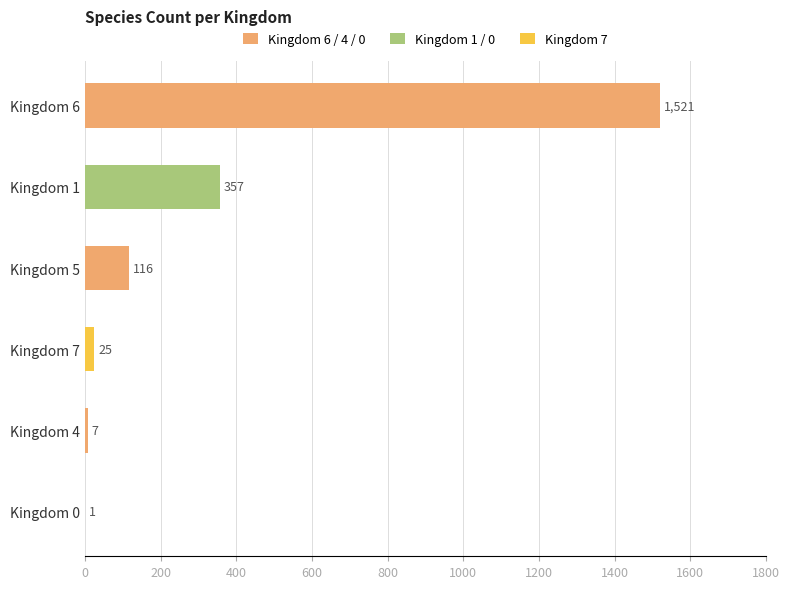

What is the change in value from Kingdom 5 to Kingdom 0?

-115